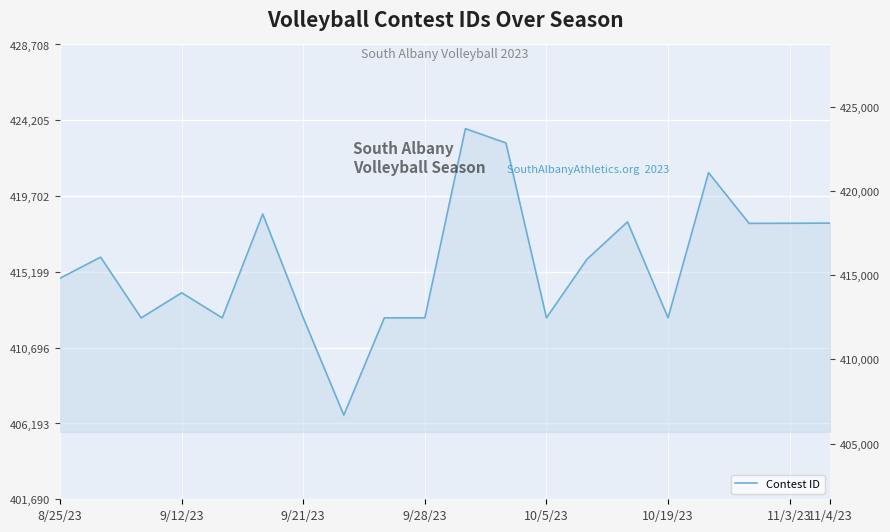

What is the greatest value displayed?

423708